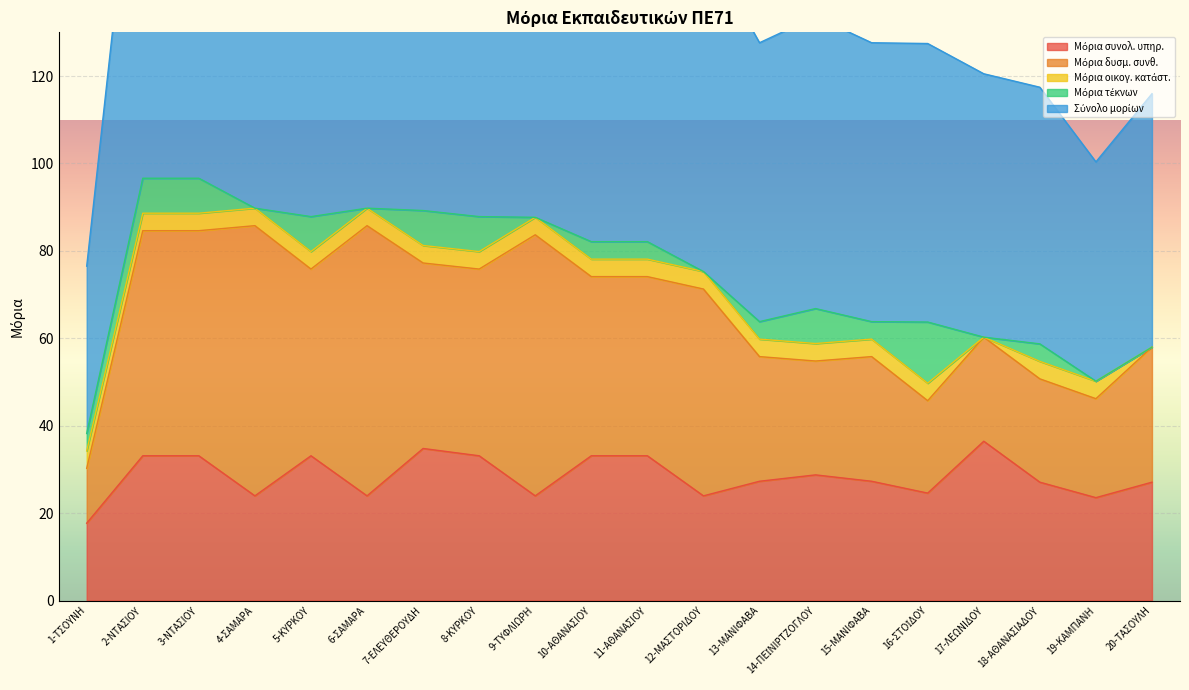

True or false: Σύνολο μορίων has a value of 32.7 at 3-ΝΤΑΣΙΟΥ.

False